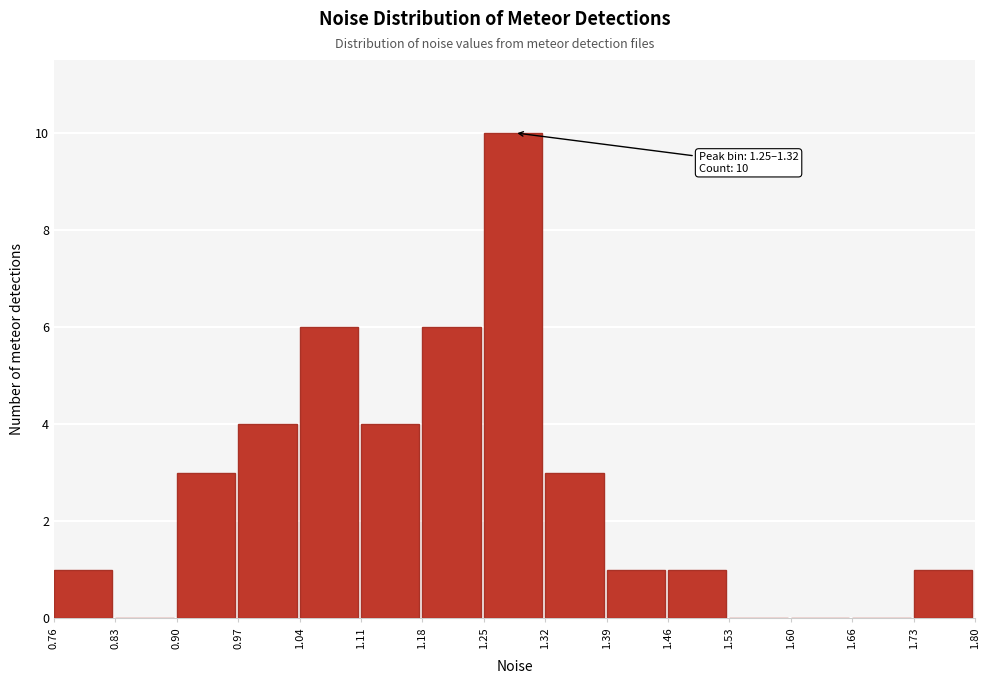

Which range on the x-axis has the tallest bar?

1.25 to 1.32